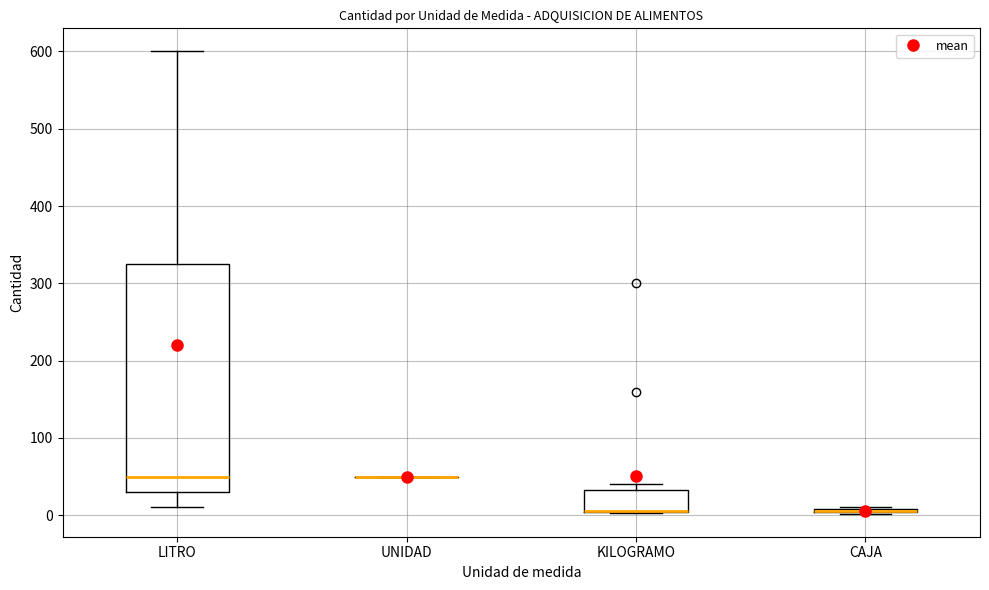

Which box is the tallest, from its lower edge to its upper edge?

LITRO